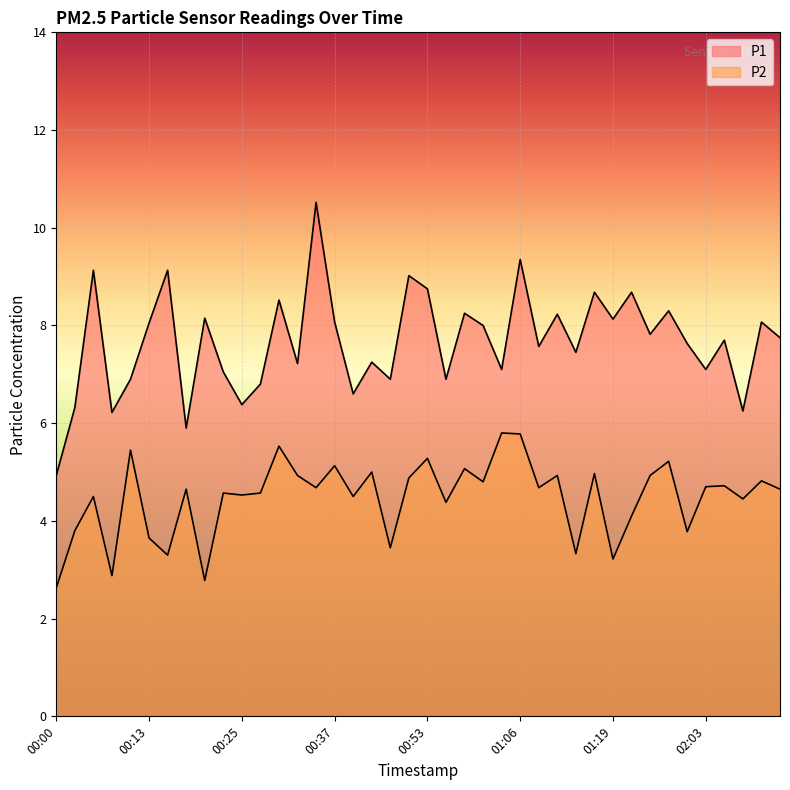

Rank the series by their maximum value, from lowest to highest.

P2, P1